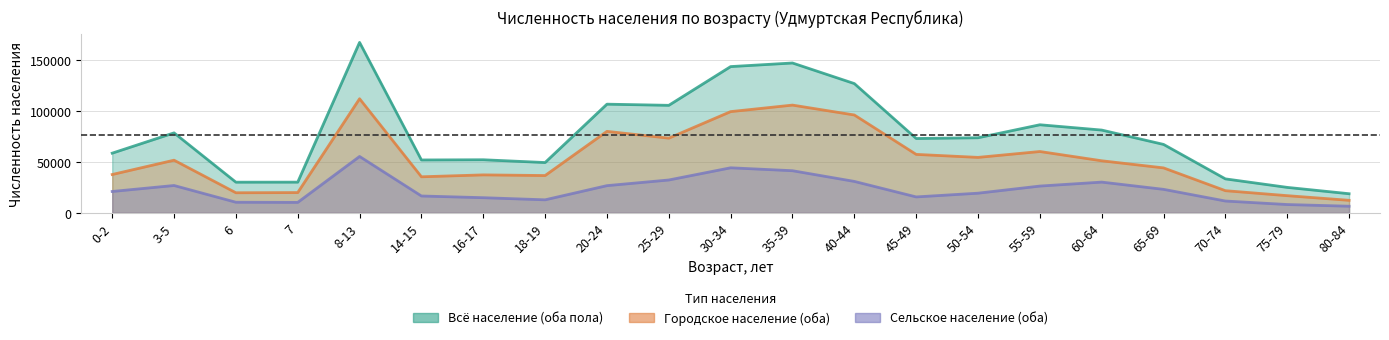

At 60-64, list the series in order from smallest to largest.

Сельское население (оба), Городское население (оба), Всё население (оба пола)